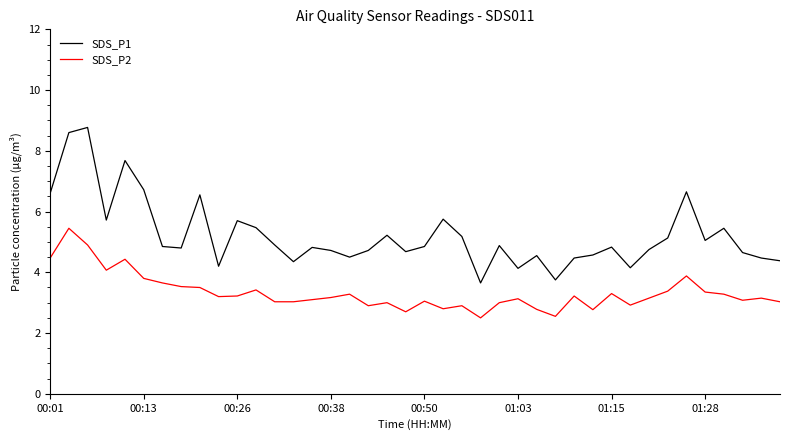

How many series are shown in this chart?

2